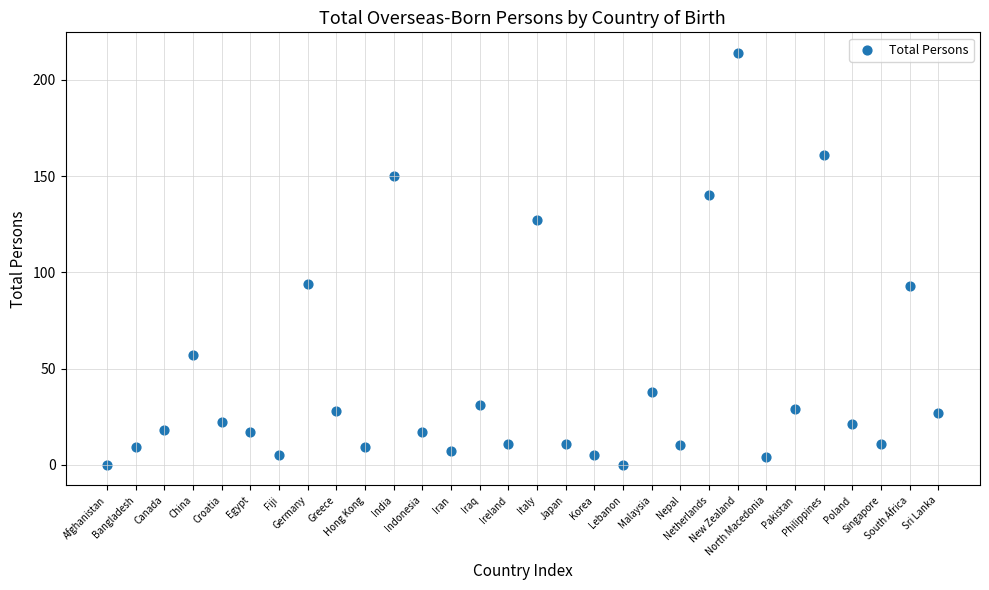

What is the range of Y values (max minus min)?

214